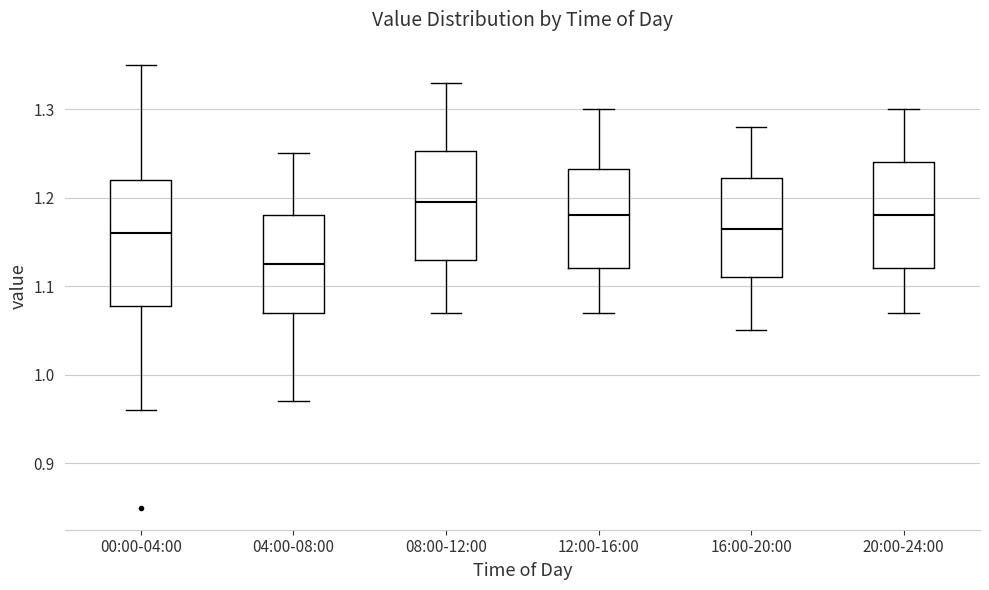

Reading left to right, transcribe this box plot: for each box, give where its median line is, the range the box spans, and where its two whiskers end, as read against the y-axis. The values are not printed on the chart, so give them approximately, as read against the axis.

00:00-04:00: median 1.16, box 1.08 to 1.22, whiskers 0.96 to 1.35
04:00-08:00: median 1.13, box 1.07 to 1.18, whiskers 0.97 to 1.25
08:00-12:00: median 1.20, box 1.13 to 1.25, whiskers 1.07 to 1.33
12:00-16:00: median 1.18, box 1.12 to 1.23, whiskers 1.07 to 1.30
16:00-20:00: median 1.17, box 1.11 to 1.22, whiskers 1.05 to 1.28
20:00-24:00: median 1.18, box 1.12 to 1.24, whiskers 1.07 to 1.30